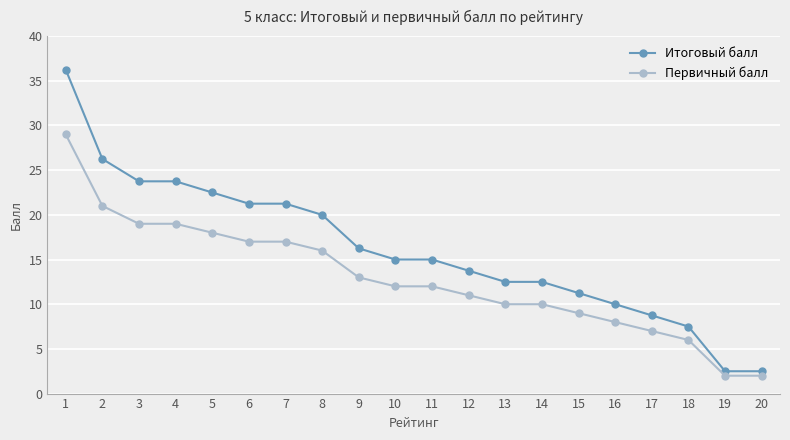

Which category has the highest value across all series?

1